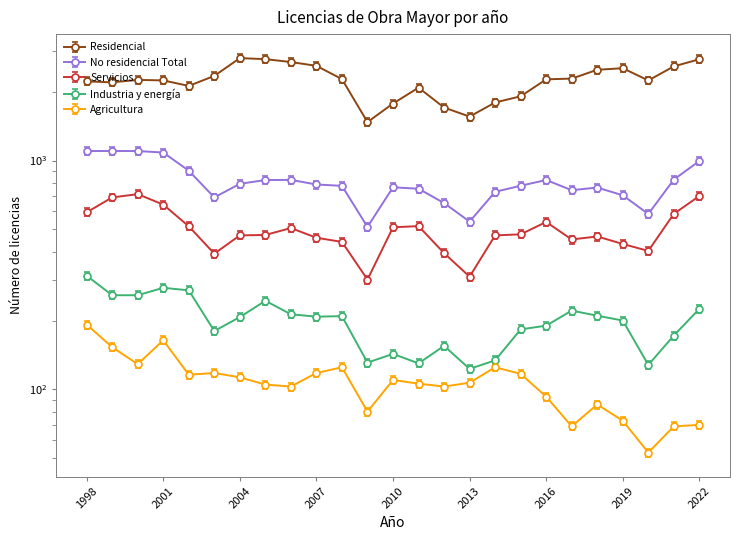

True or false: Industria y energía has more than 0 interior local peaks.

True